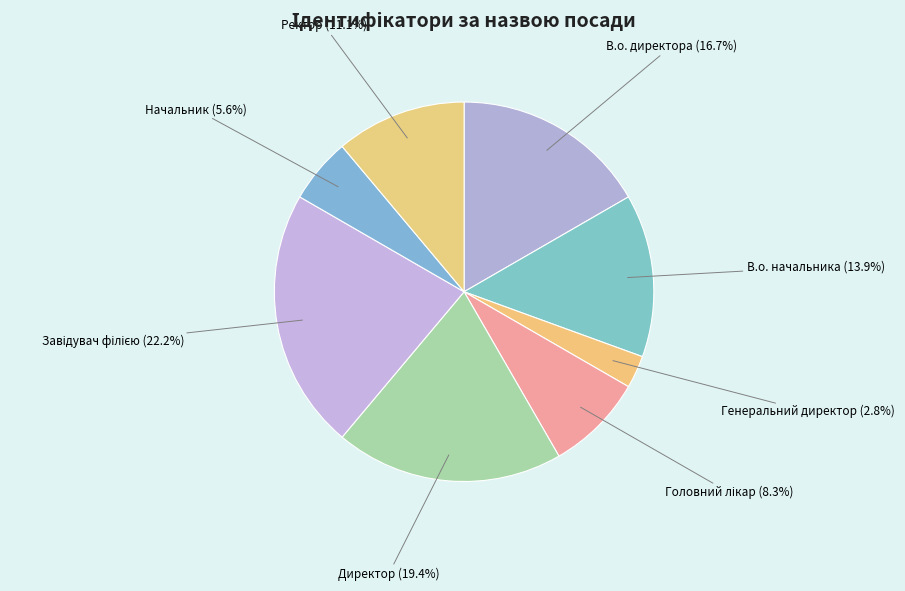

What portion of the pie excludes Генеральний директор?

97.2%